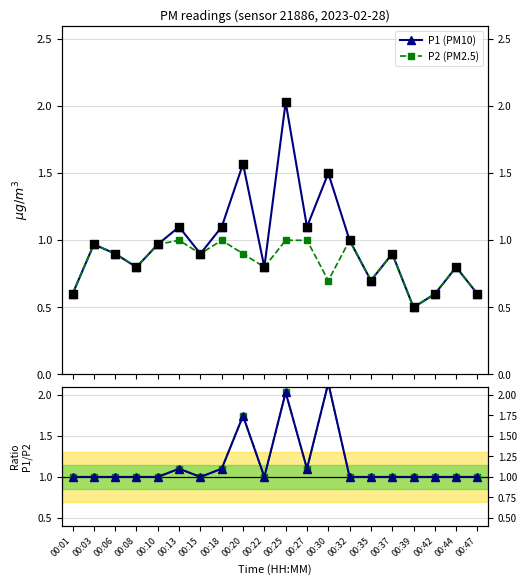

At which category is the sum across all series the highest?

00:25